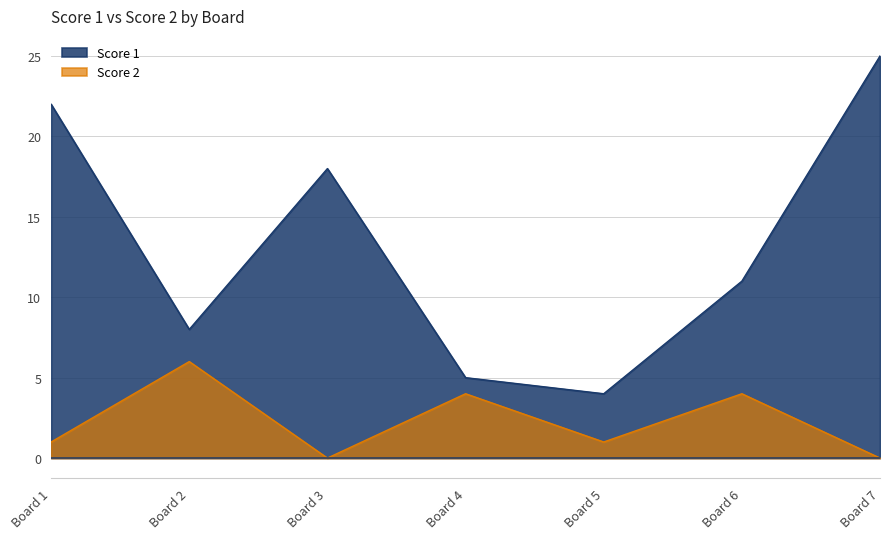

At which label is Score 2 closest to 3?

4